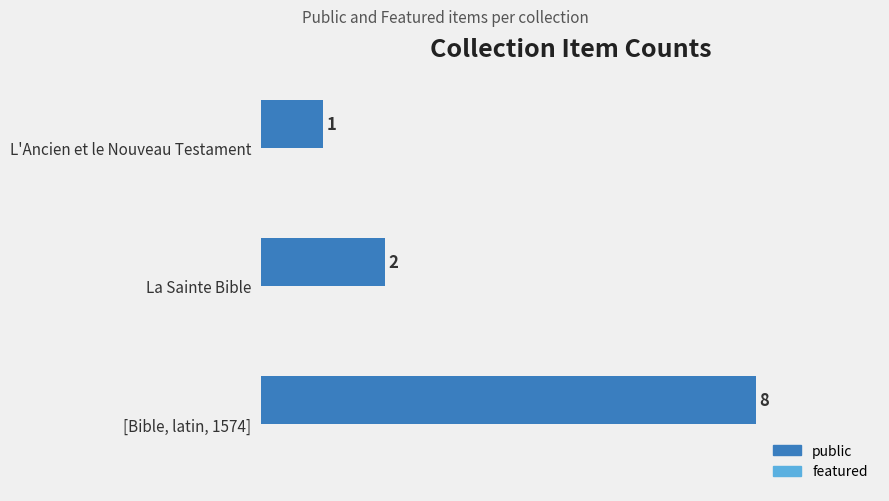

The value at [Bible, latin, 1574] is 8. True or false?

True